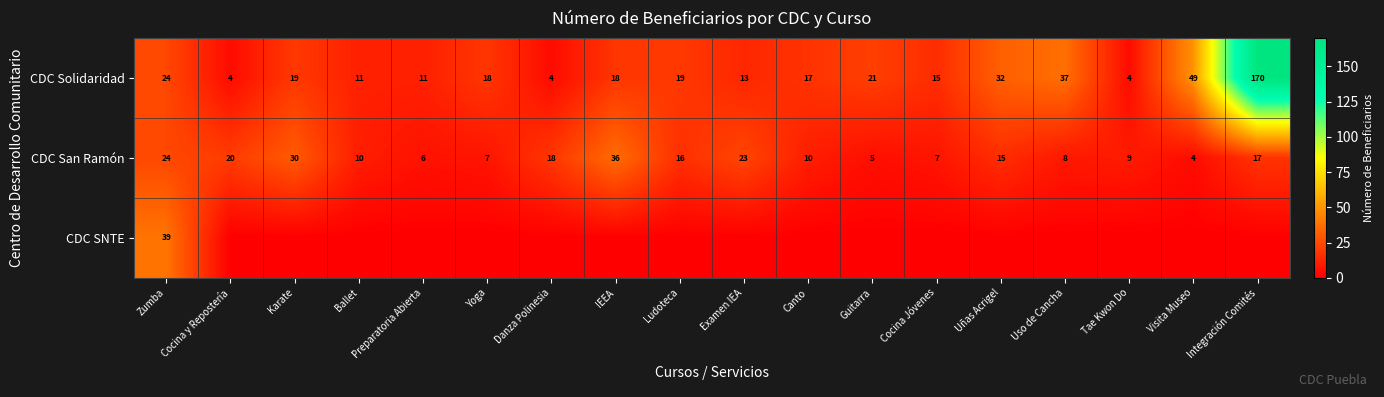

What is the average value of the CDC Solidaridad series?

27